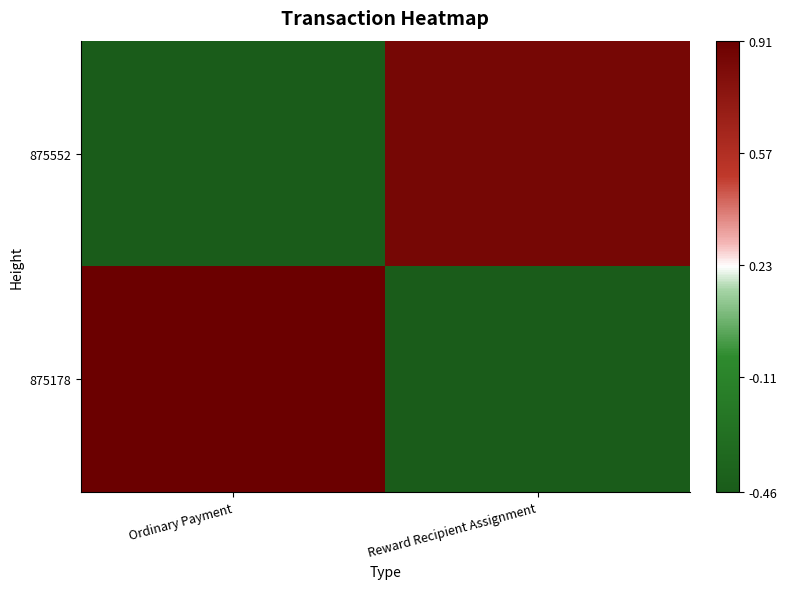

Reading right to left, extract all data points from this chart.

875552: Reward Recipient Assignment=0.9	Ordinary Payment=-0.5
875178: Reward Recipient Assignment=-0.5	Ordinary Payment=0.9